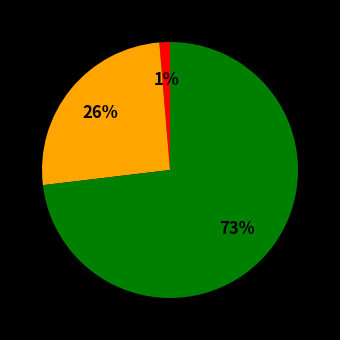

To the nearest percent, what is the difference between the largest and smallest slice percentages?

72%